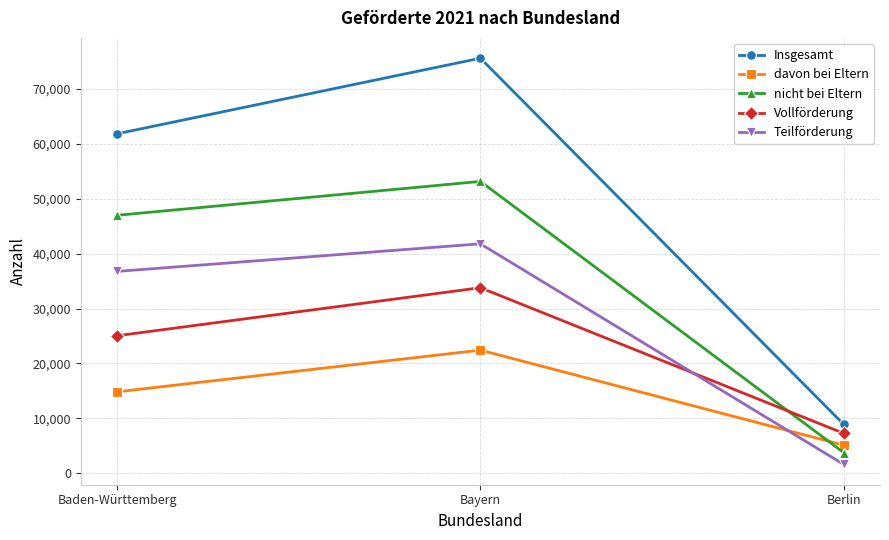

The nicht bei Eltern series shows 10884 at Bayern. True or false?

False